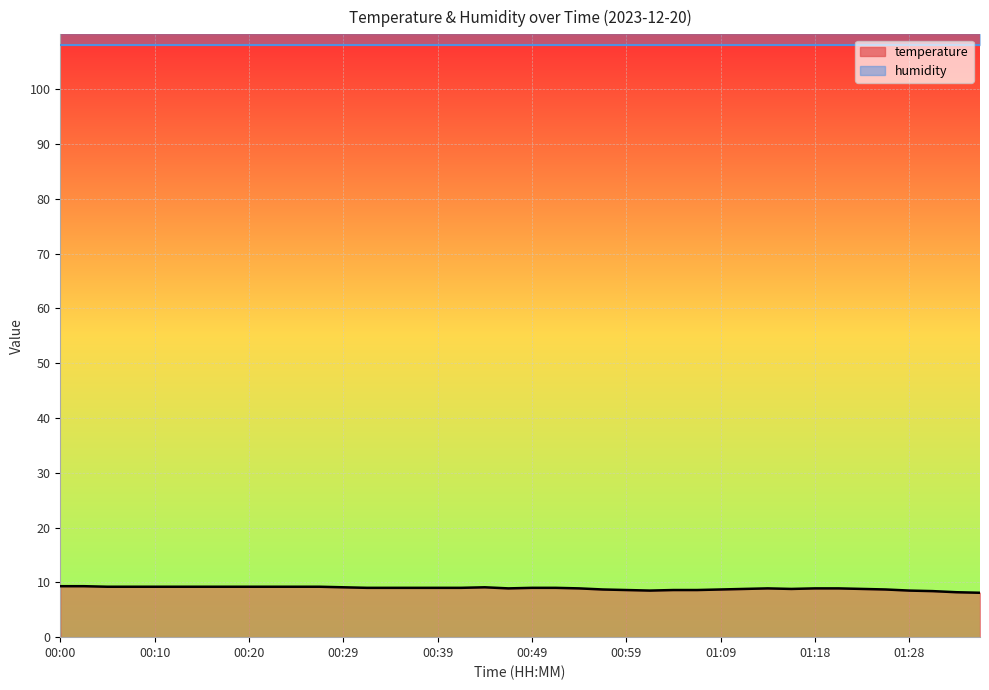

The value at 01:26 is 8.7. True or false?

True